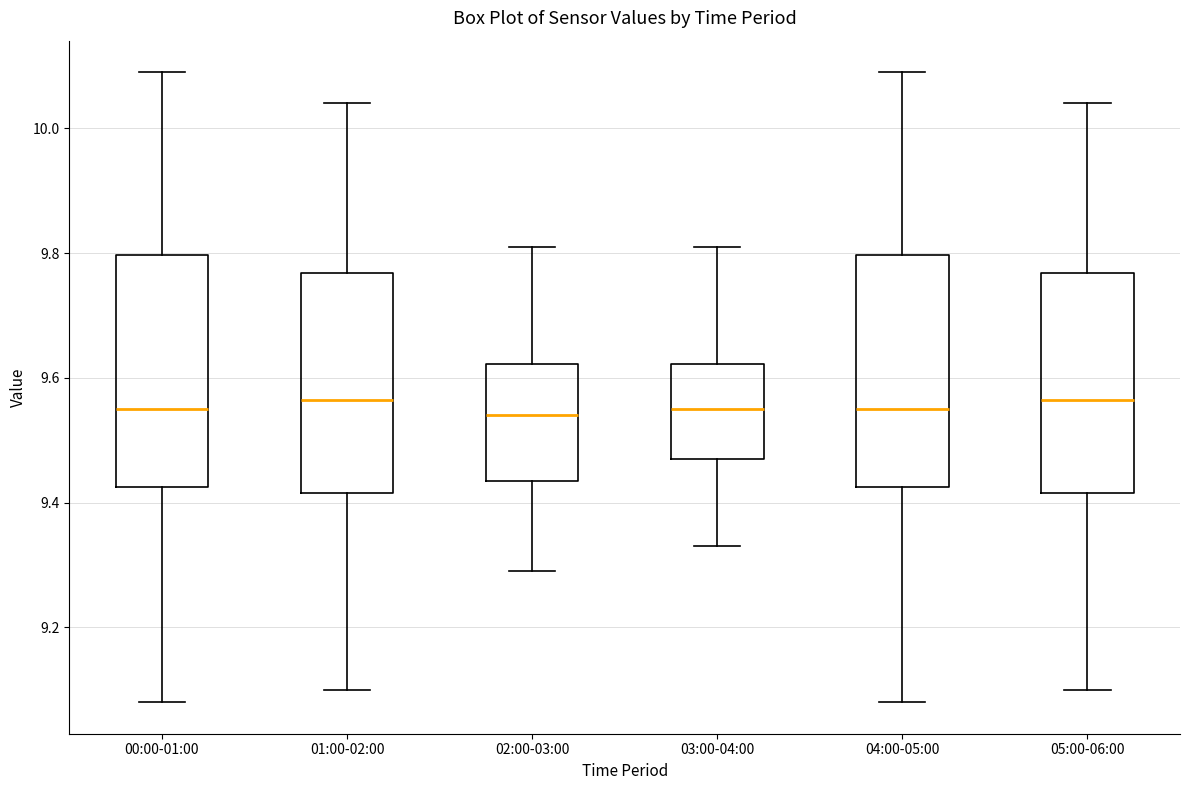

Reading left to right, transcribe this box plot: for each box, give where its median line is, the range the box spans, and where its two whiskers end, as read against the y-axis. The values are not printed on the chart, so give them approximately, as read against the axis.

00:00-01:00: median 9.56, box 9.42 to 9.80, whiskers 9.08 to 10.10
01:00-02:00: median 9.56, box 9.42 to 9.76, whiskers 9.10 to 10.04
02:00-03:00: median 9.54, box 9.44 to 9.62, whiskers 9.30 to 9.82
03:00-04:00: median 9.56, box 9.48 to 9.62, whiskers 9.34 to 9.82
04:00-05:00: median 9.56, box 9.42 to 9.80, whiskers 9.08 to 10.10
05:00-06:00: median 9.56, box 9.42 to 9.76, whiskers 9.10 to 10.04